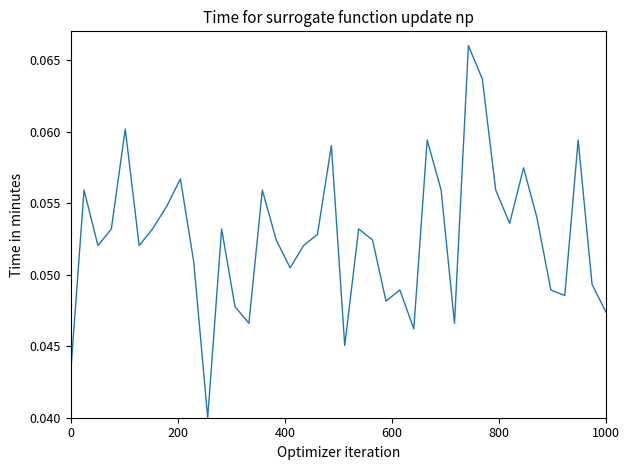

Does the chart display data point markers on the line(s)?

No